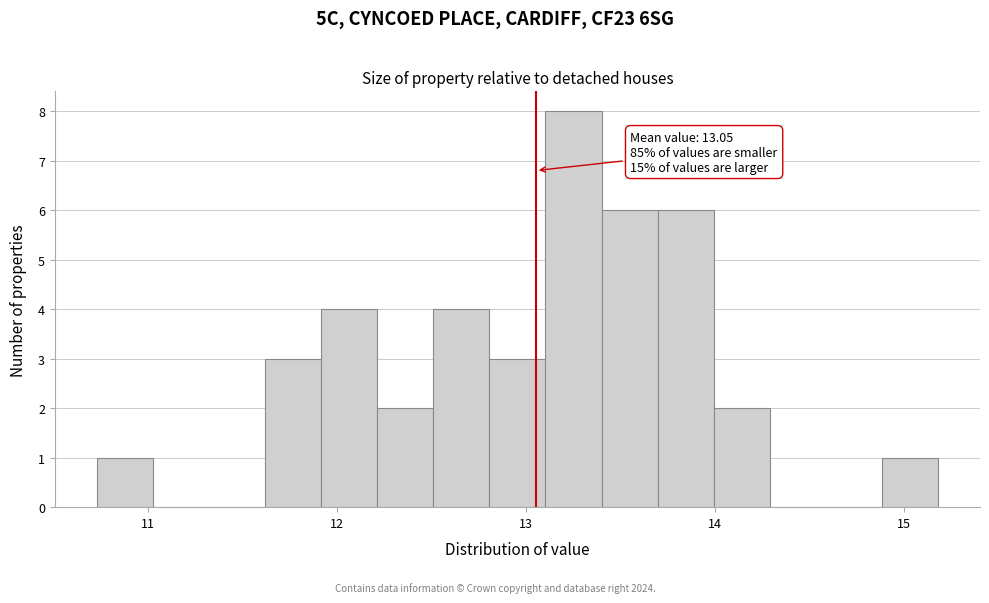

Around what value on the x-axis is the tallest bar? Give the approximate position of its centre, as read against the axis.

13.3